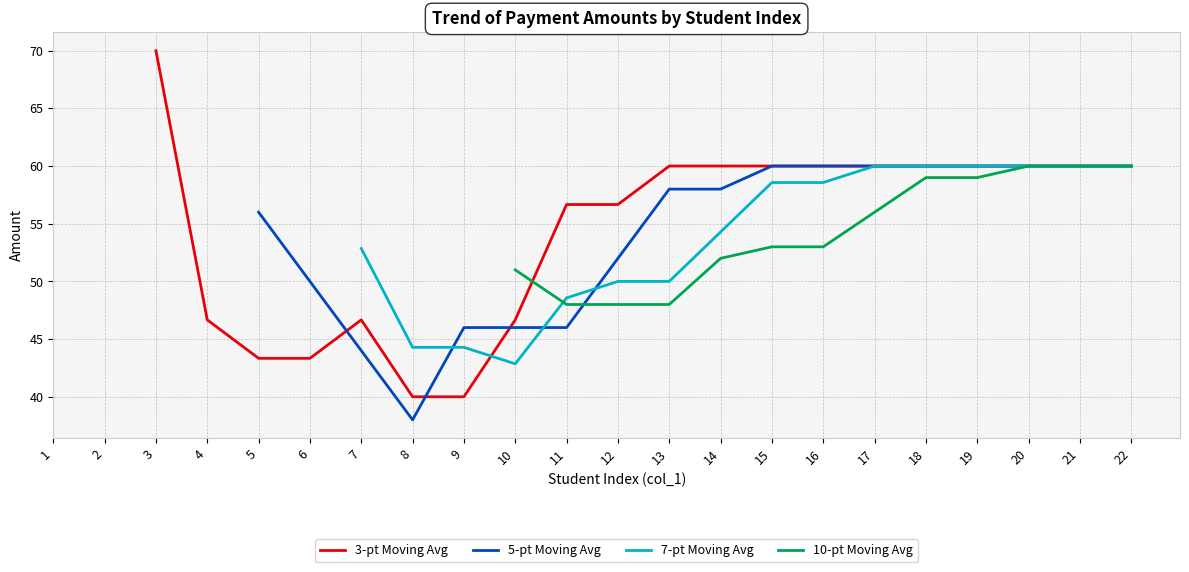

At which label does 5-pt Moving Avg first exceed 56?

13